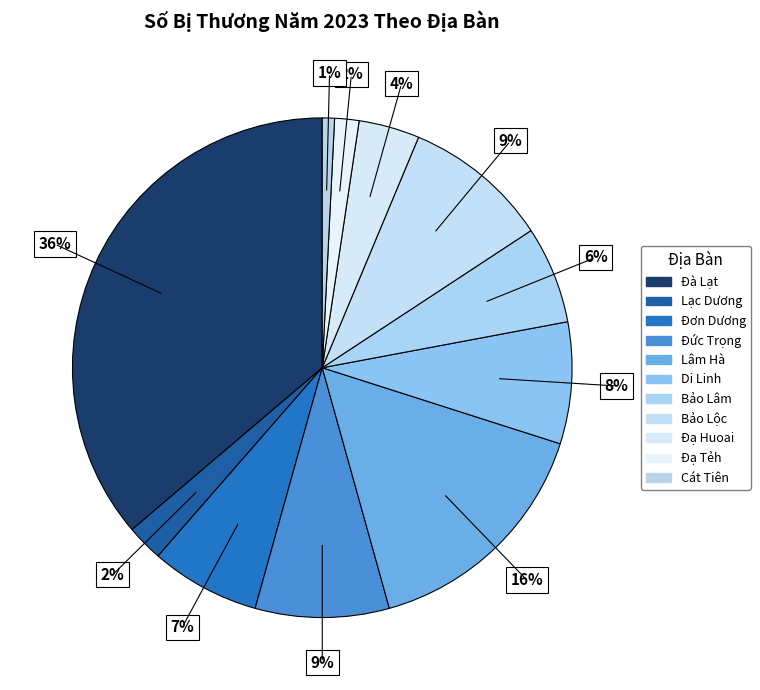

How many slices are in this pie chart?

11